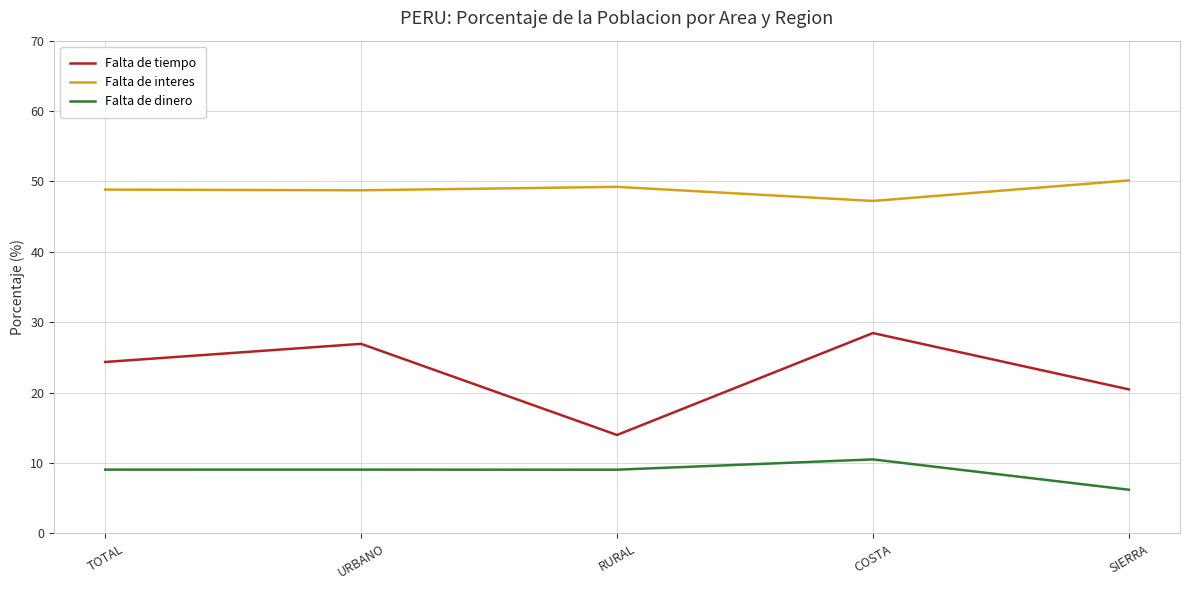

True or false: Falta de interes and Falta de dinero cross at least once.

False